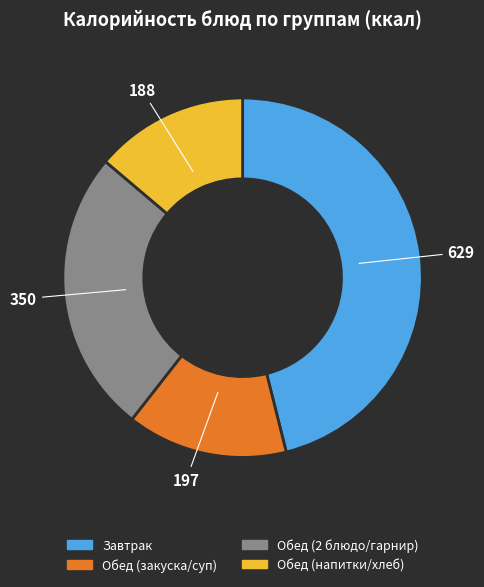

Combined, do Обед (закуска/суп) and Обед (2 блюдо/гарнир) account for over 50%?

No